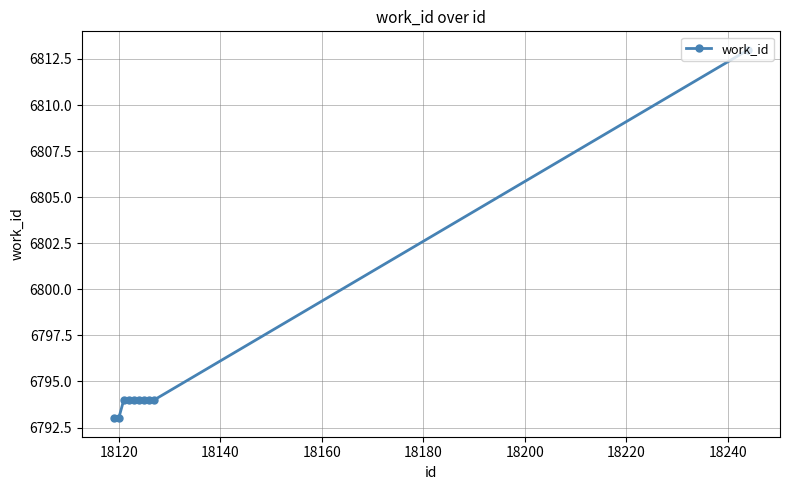

Reading right to left, list all the values displayed in this chart.

6813	6794	6794	6794	6794	6794	6794	6794	6793	6793